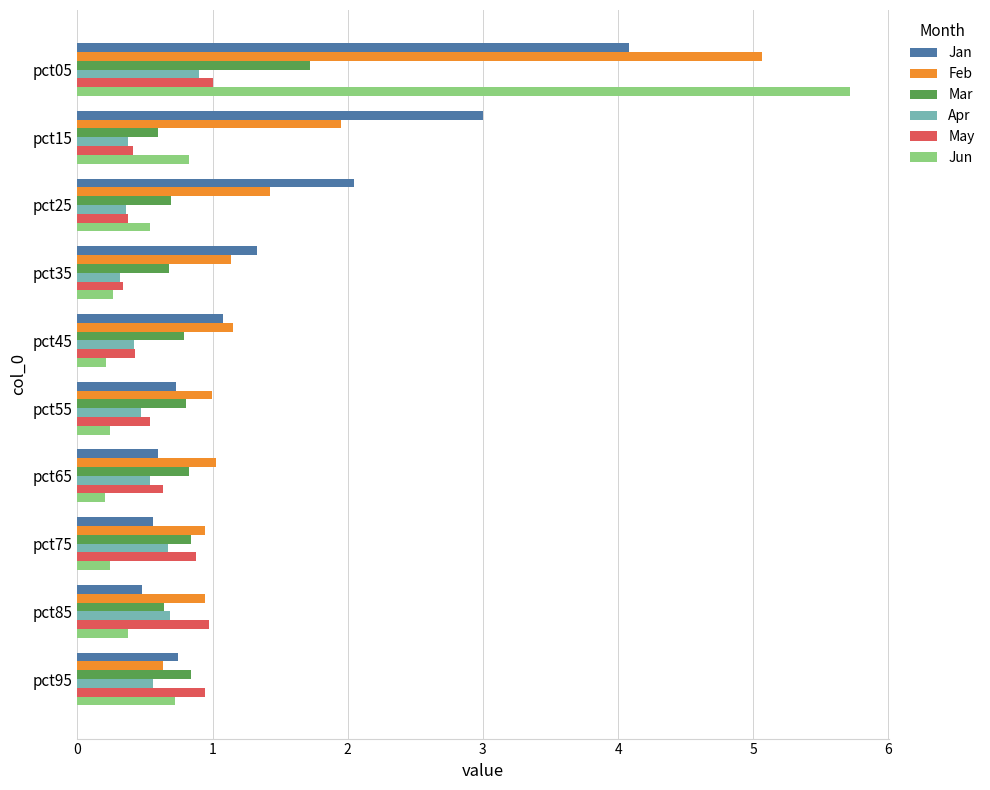

Which label corresponds to the largest value in the chart?

pct05